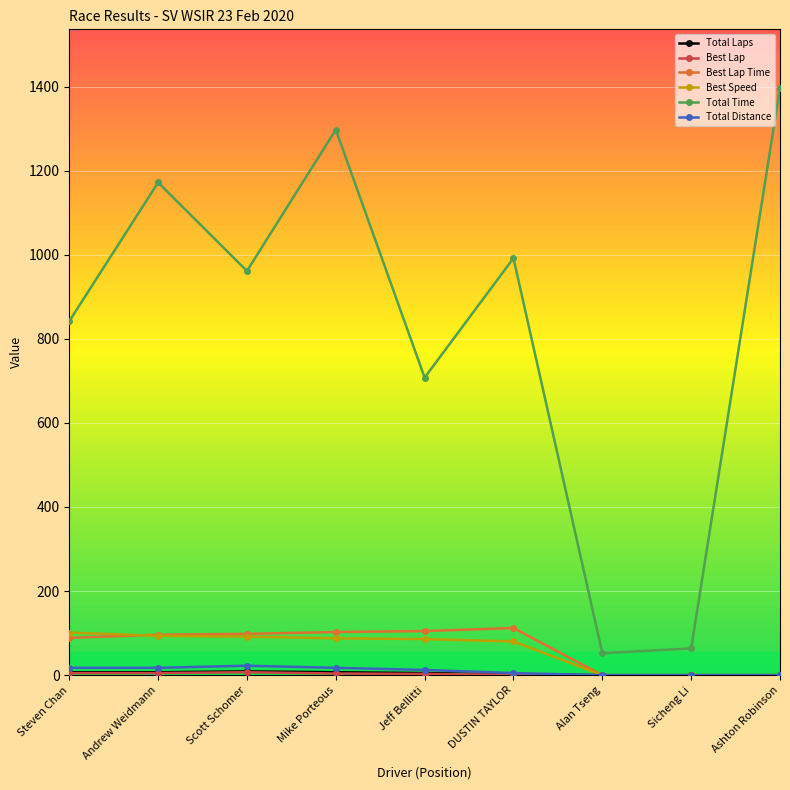

What is the difference between the highest and lowest values at Sicheng Li?

63.6